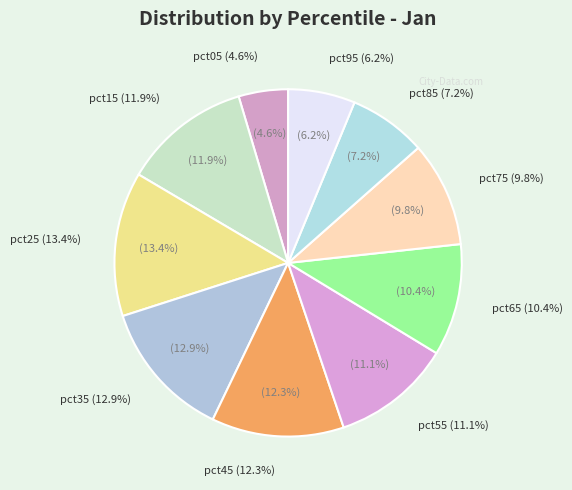

What percentage do pct95 and pct15 together represent?

18.1%